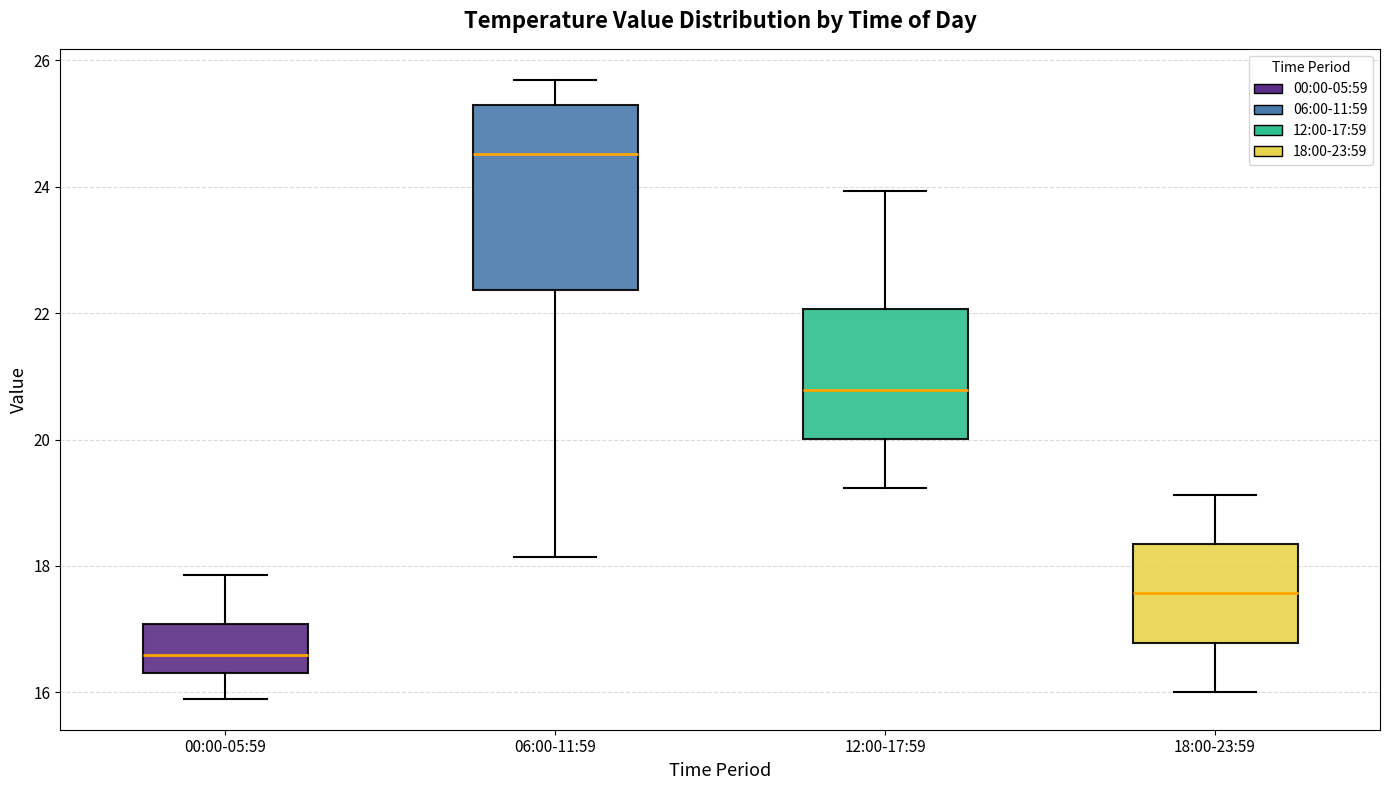

Which box is the tallest, from its lower edge to its upper edge?

06:00-11:59